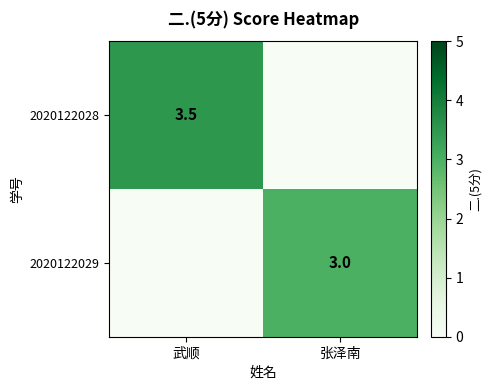

The 2020122028 series shows 3.5 at 武顺. True or false?

True